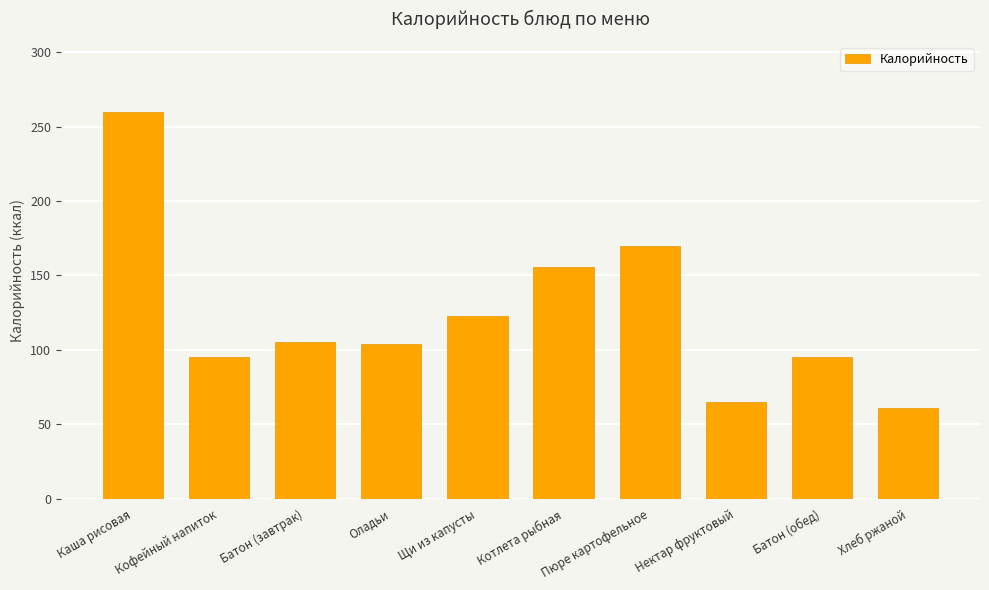

What is the change in value from Батон (завтрак) to Батон (обед)?

-10